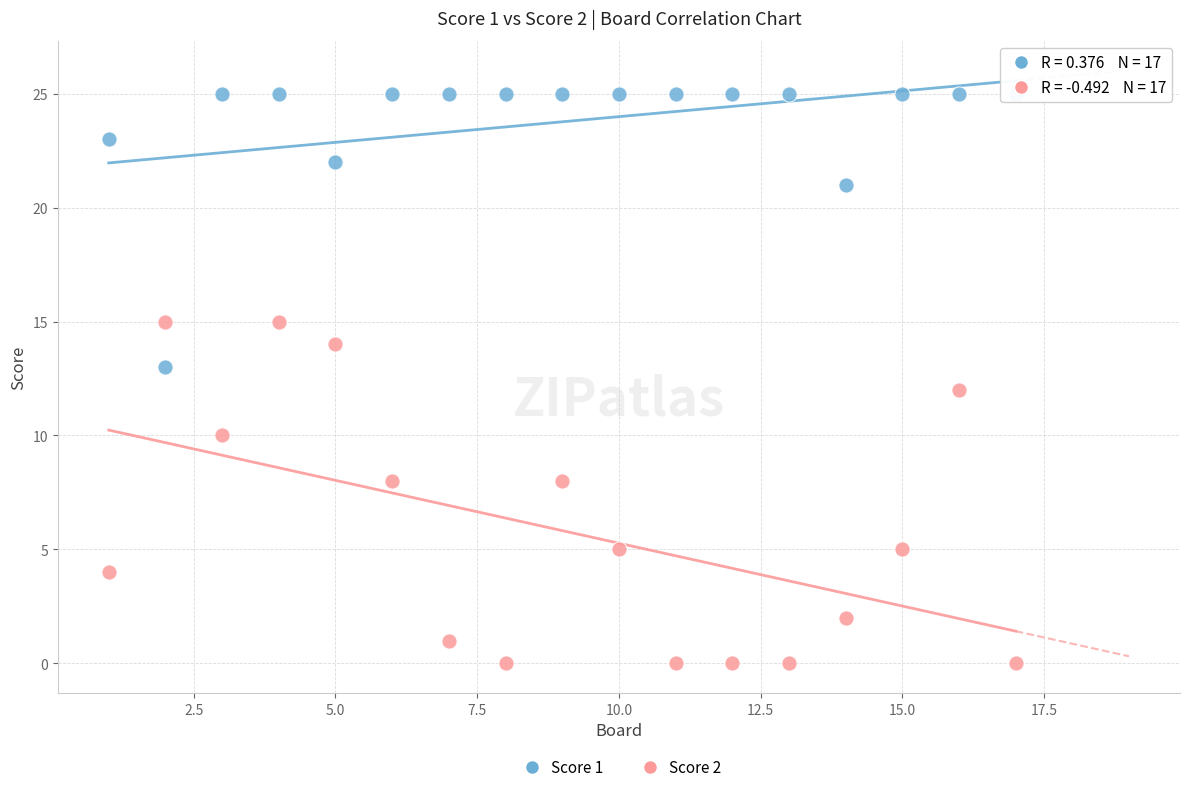

Which series reaches the maximum Y coordinate?

Score 1